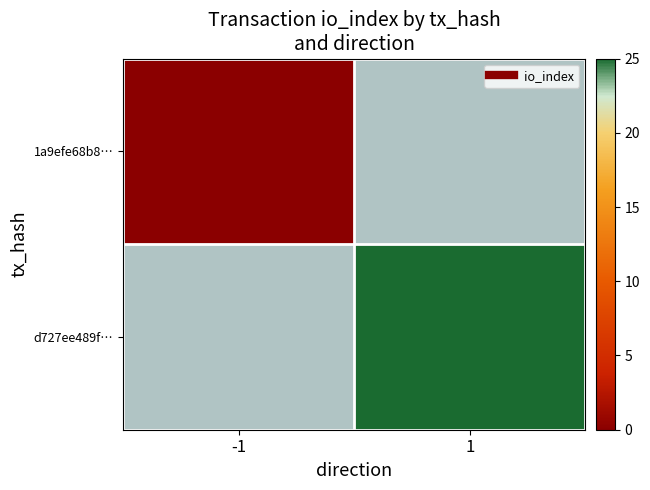

Is the value of 1a9efe68b8… at -1 greater than the value of d727ee489f… at -1?

No